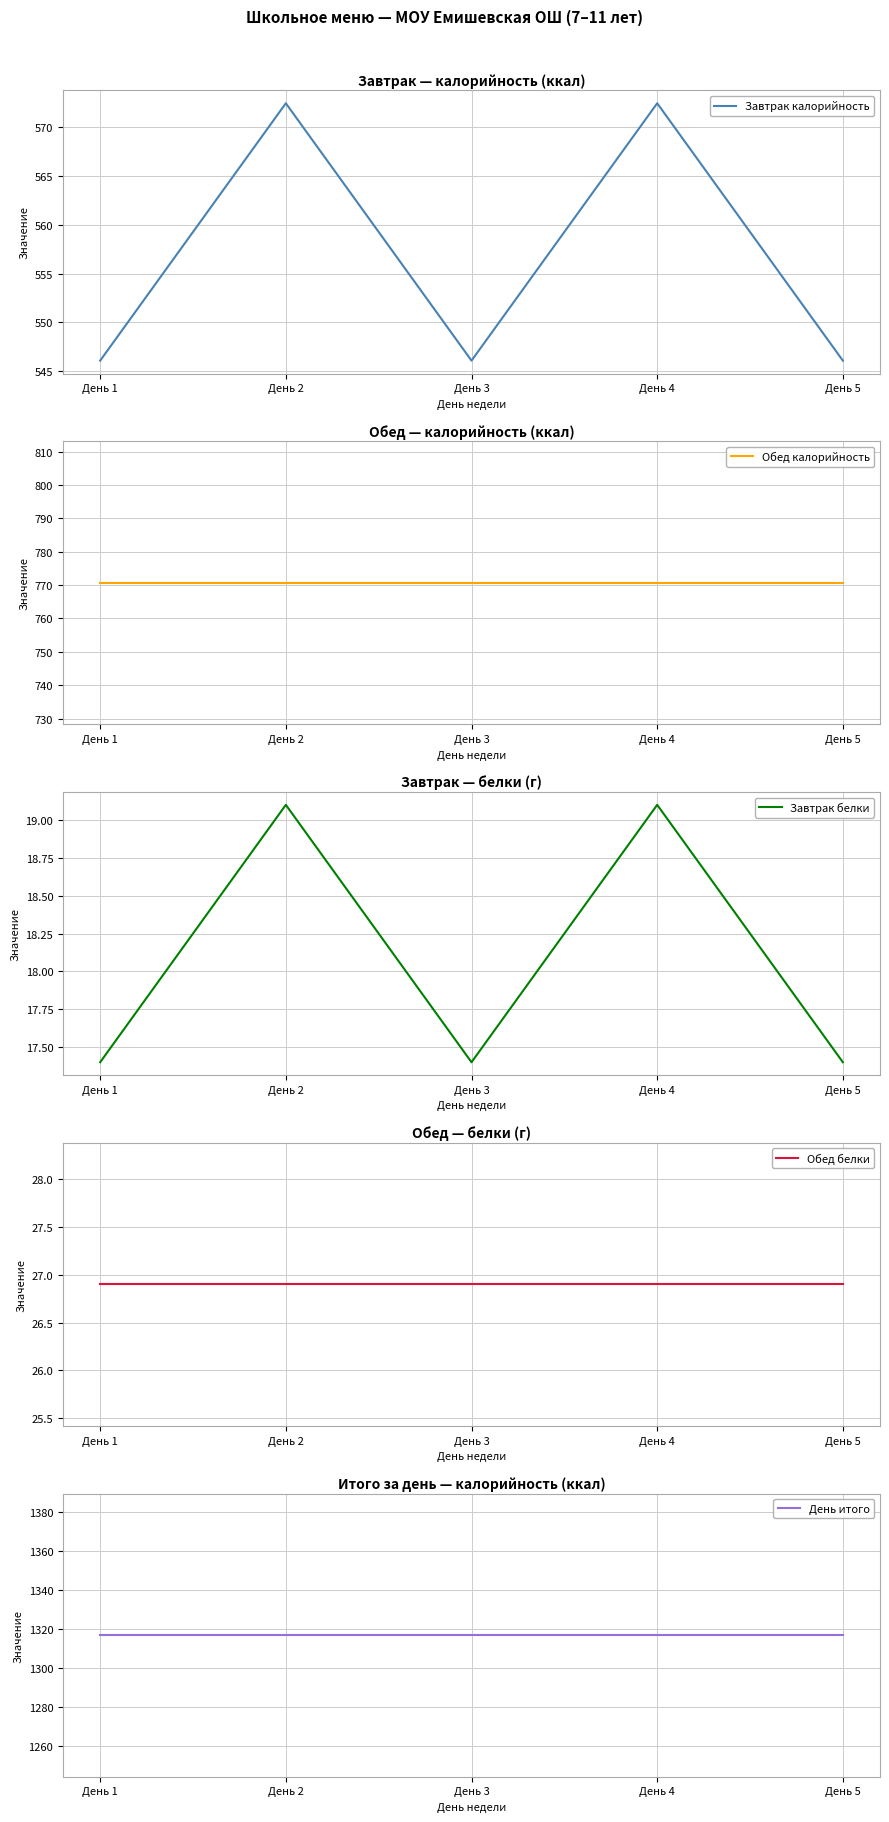

Which series has the largest total across all categories?

День итого